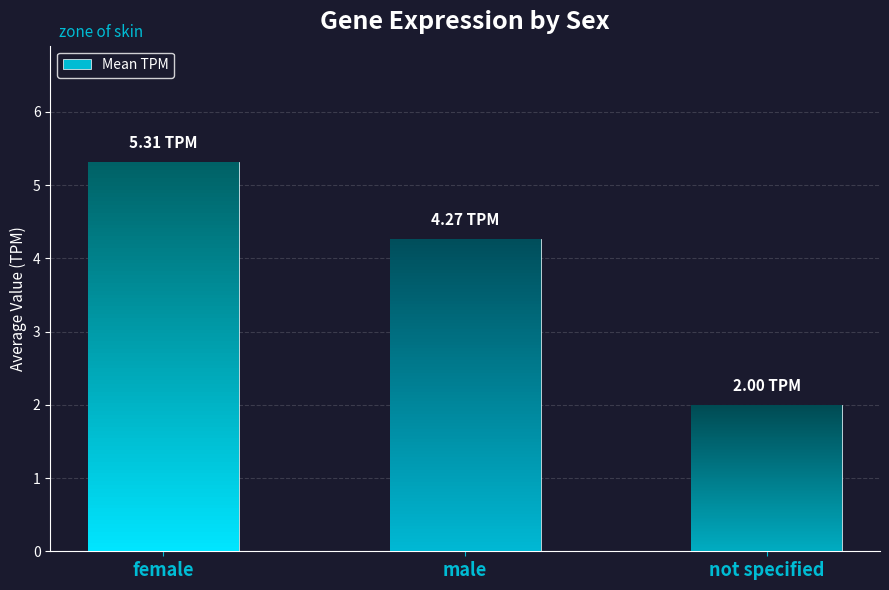

Between not specified and female, which is larger?

female